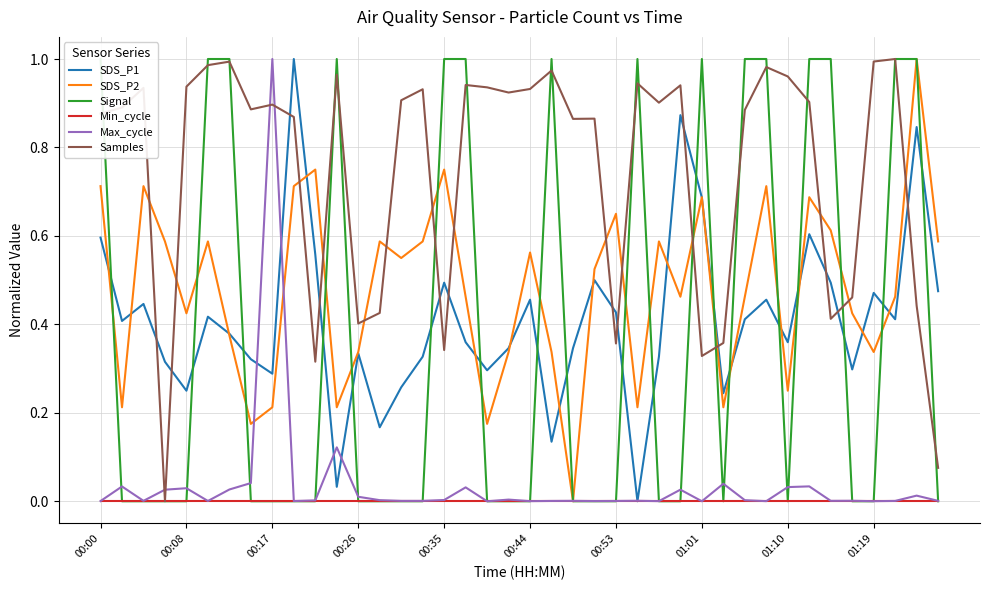

Rank the series by their maximum value, from lowest to highest.

Min_cycle, SDS_P1, SDS_P2, Signal, Max_cycle, Samples